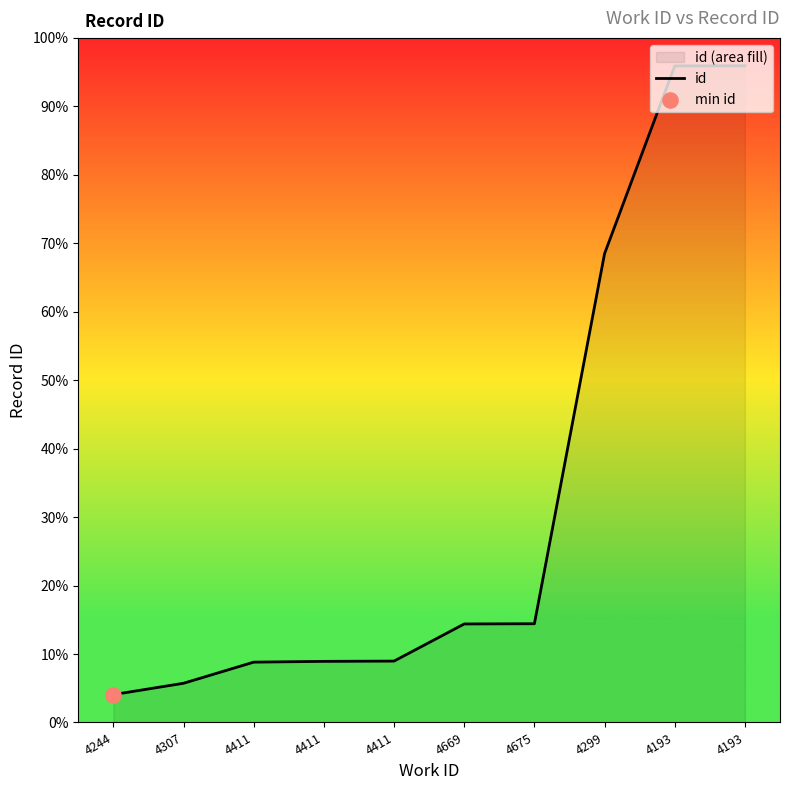

What is the change in value from 4307 to 4299?

+7707